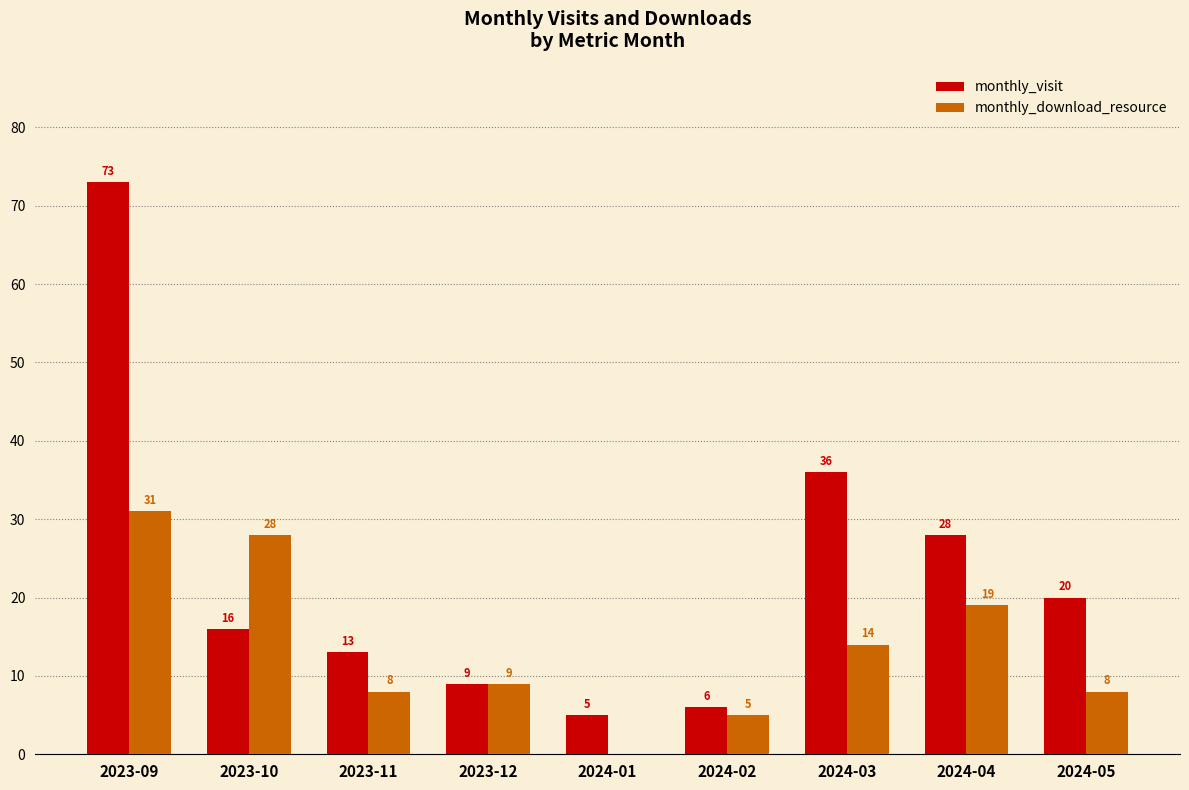

Reading right to left, what are all the values shown in this chart?

monthly_visit: 20	28	36	6	5	9	13	16	73
monthly_download_resource: 8	19	14	5	0	9	8	28	31